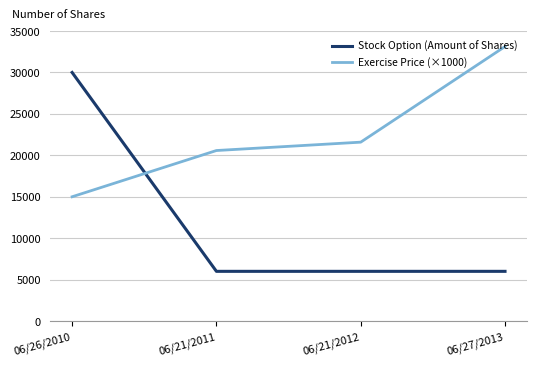

What is the difference between the maximum and minimum values in the Exercise Price (×1000) series?

18130